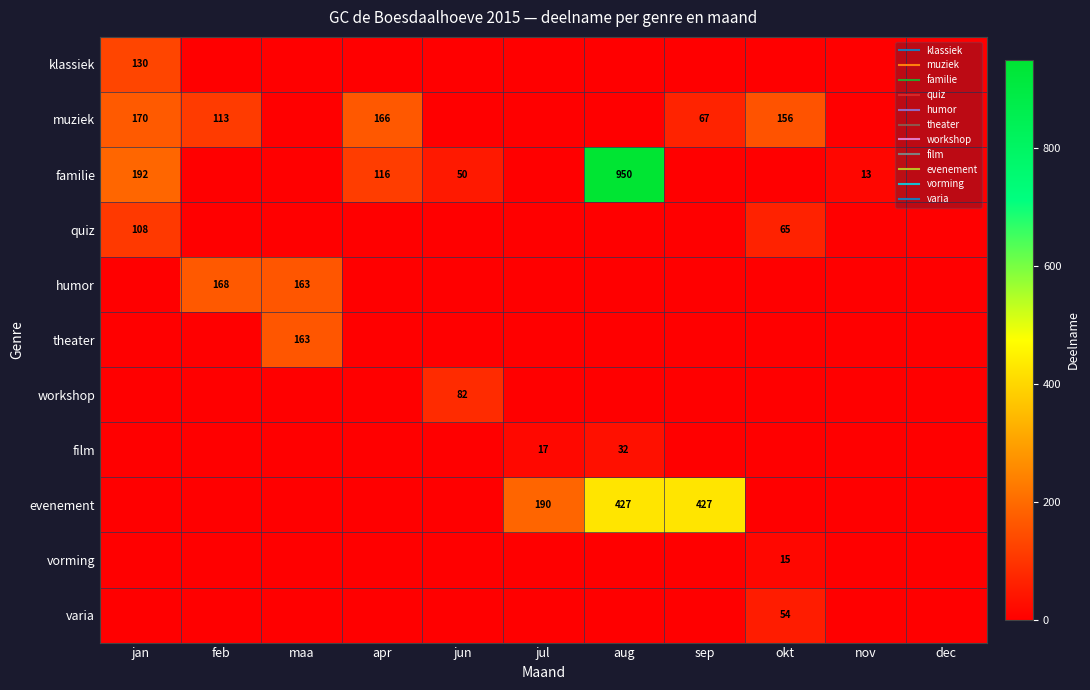

What value does the familie series have at aug?

950